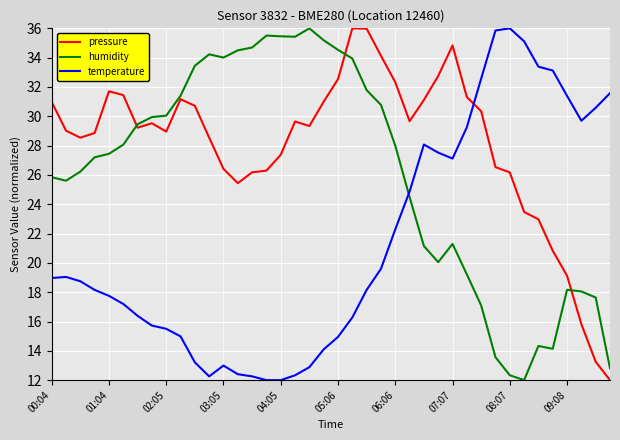

What is the minimum value for humidity?

12.0